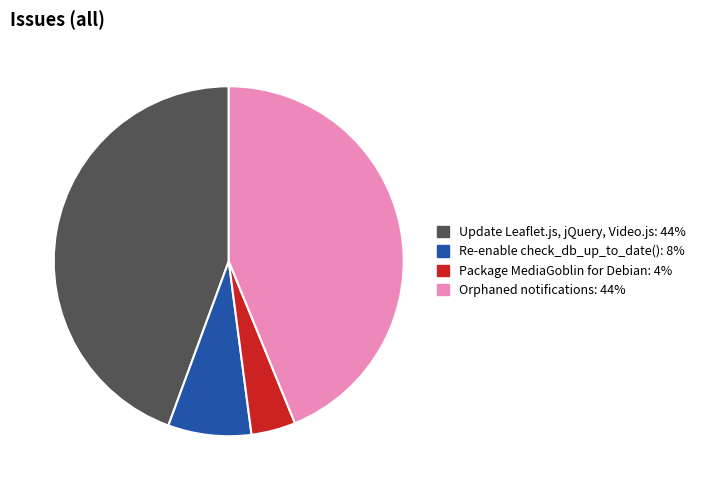

Is there a majority slice in this chart?

No